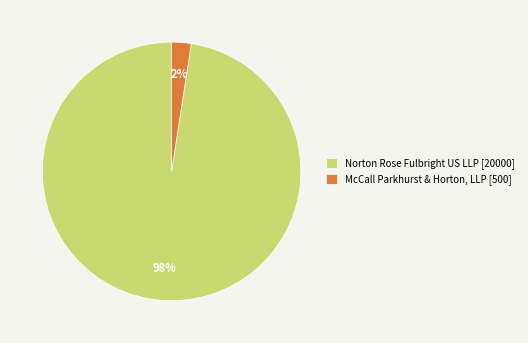

Is there any slice that represents more than half of the pie?

Yes